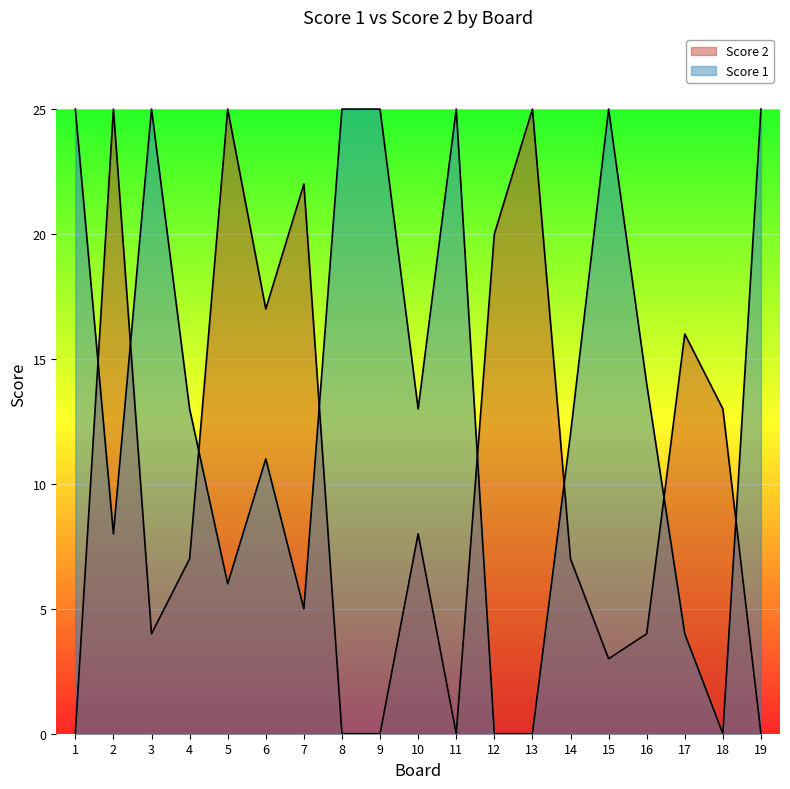

At how many categories does at least one series exceed 3?

19